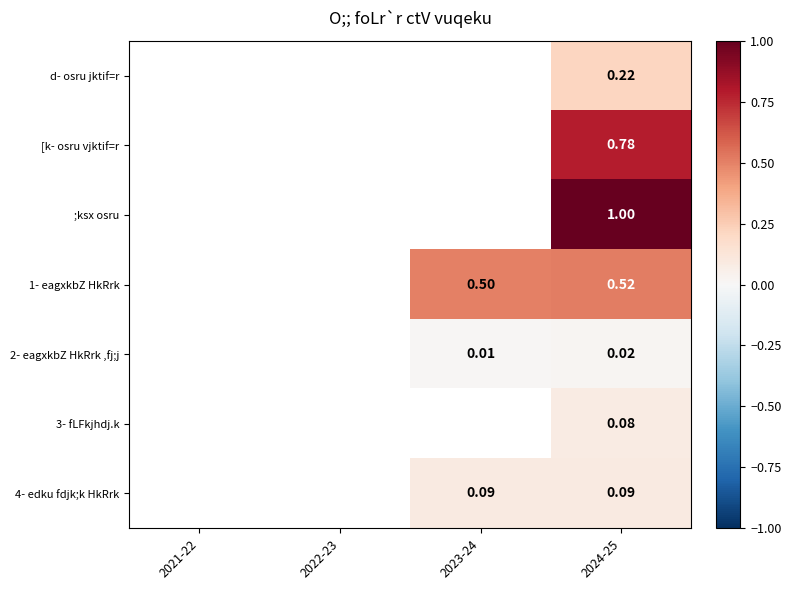

At 2024-25, list the series in order from largest to smallest.

;ksx osru, [k- osru vjktif=r, 1- eagxkbZ HkRrk, d- osru jktif=r, 4- edku fdjk;k HkRrk, 3- fLFkjhdj.k, 2- eagxkbZ HkRrk ,fj;j